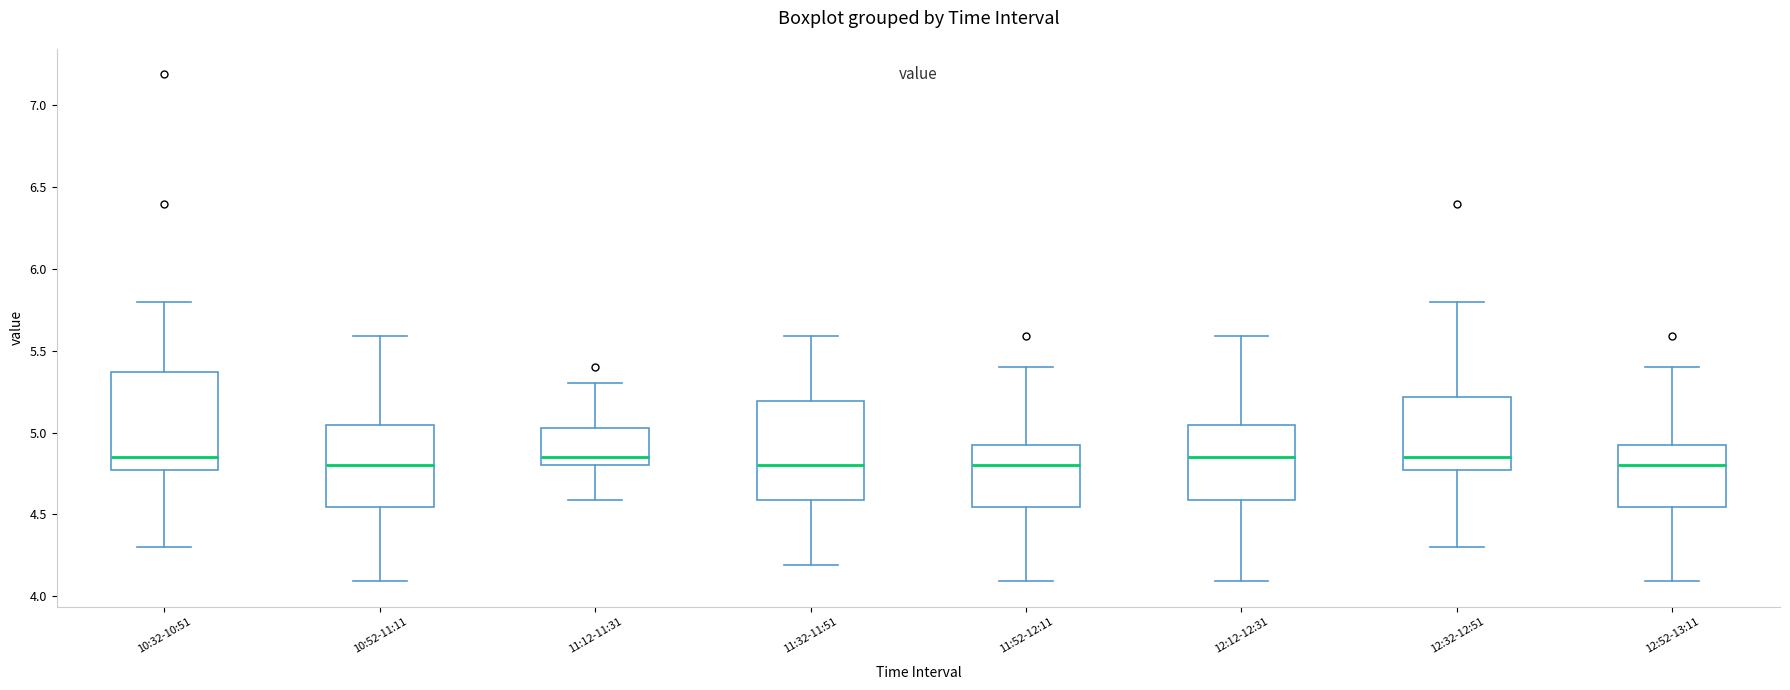

Reading left to right, read every box against the y-axis: the position of its median line, the range the box covers, and the ends of its whiskers. The values are not printed on the chart, so give them approximately, as read against the axis.

10:32-10:51: median 4.85, box 4.75 to 5.35, whiskers 4.30 to 5.80
10:52-11:11: median 4.80, box 4.55 to 5.05, whiskers 4.10 to 5.60
11:12-11:31: median 4.85, box 4.80 to 5.05, whiskers 4.60 to 5.30
11:32-11:51: median 4.80, box 4.60 to 5.20, whiskers 4.20 to 5.60
11:52-12:11: median 4.80, box 4.55 to 4.95, whiskers 4.10 to 5.40
12:12-12:31: median 4.85, box 4.60 to 5.05, whiskers 4.10 to 5.60
12:32-12:51: median 4.85, box 4.75 to 5.20, whiskers 4.30 to 5.80
12:52-13:11: median 4.80, box 4.55 to 4.95, whiskers 4.10 to 5.40